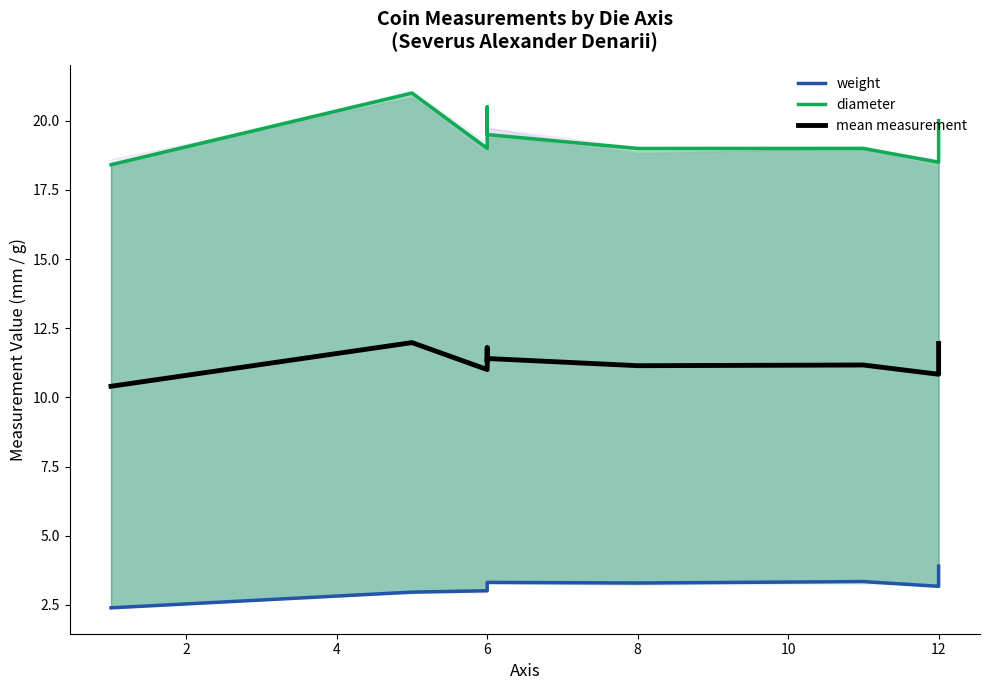

List the series in order of their peak value, lowest first.

weight, mean measurement, diameter